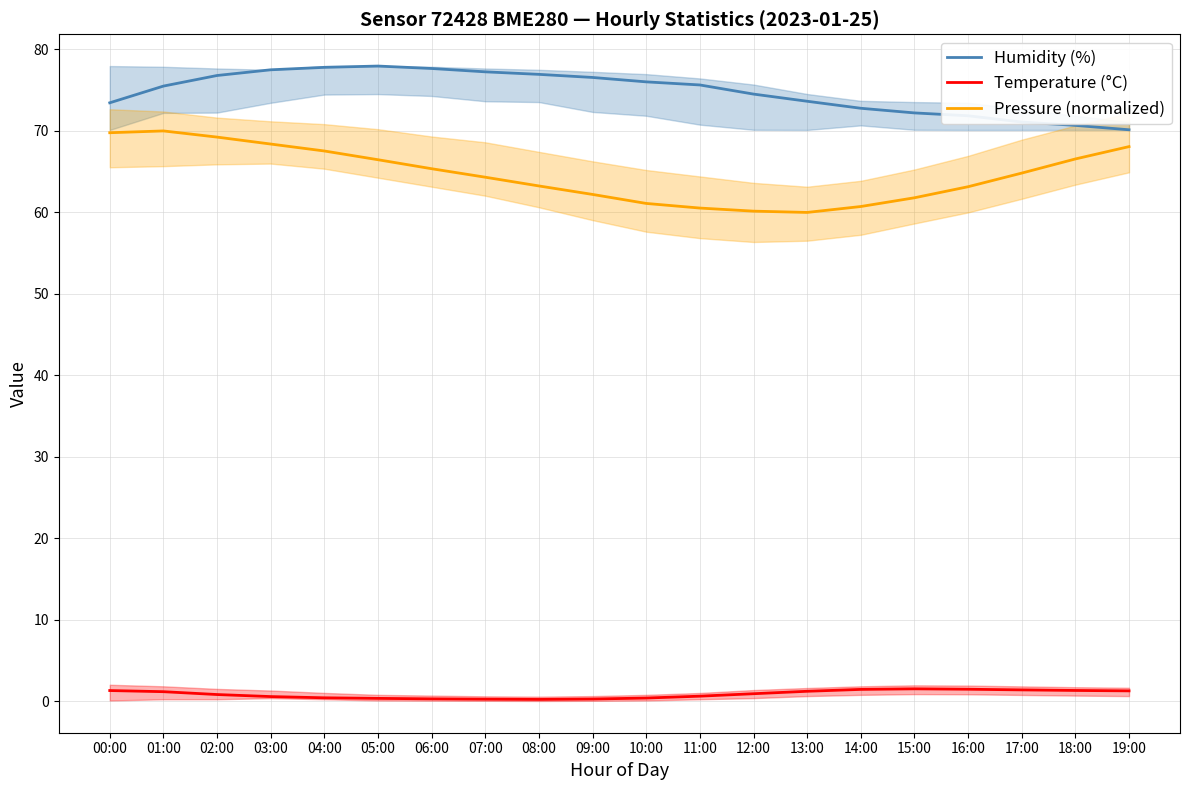

What is the difference between the Pressure (normalized) values at 01:00 and 04:00?

2.5